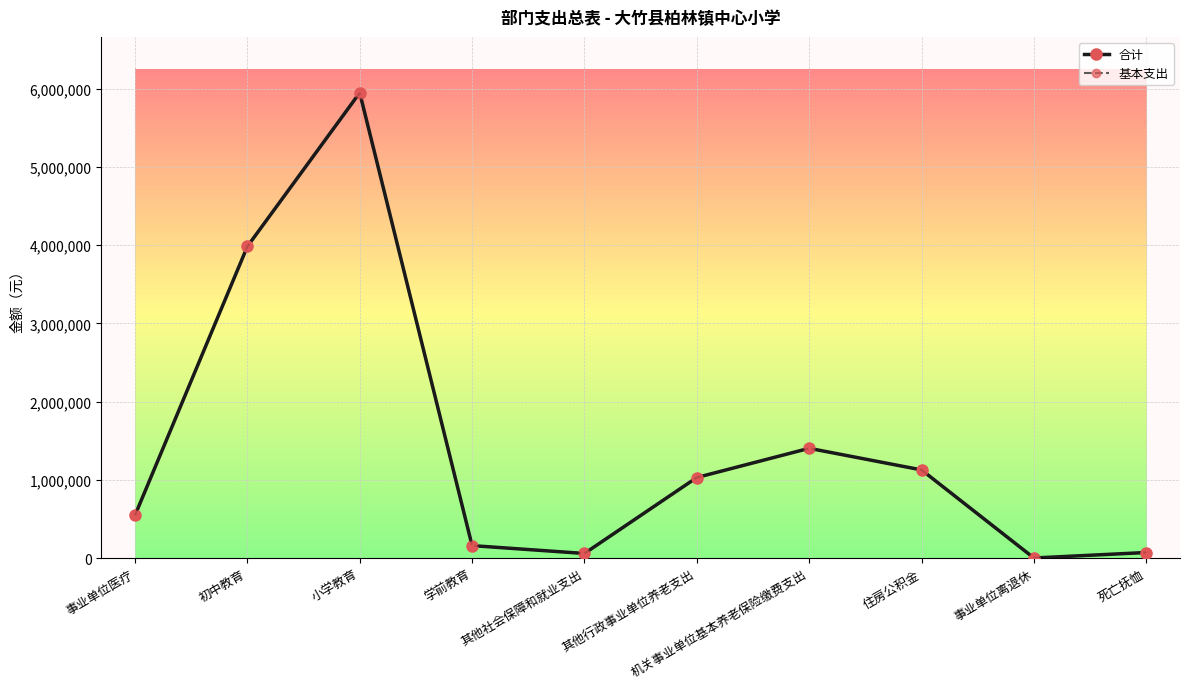

What is the label of the 6th point from the left?

其他行政事业单位养老支出